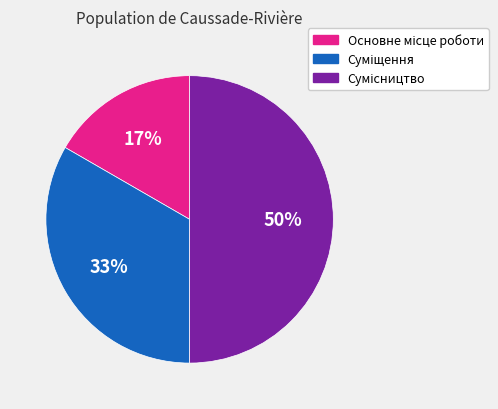

To the nearest percent, what is the difference between the largest and smallest slice percentages?

33%